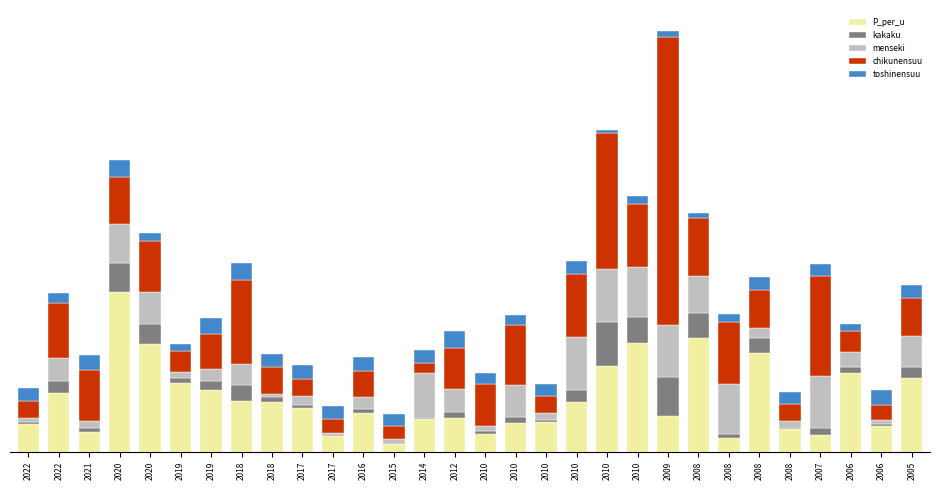

Are the bars horizontal?

No